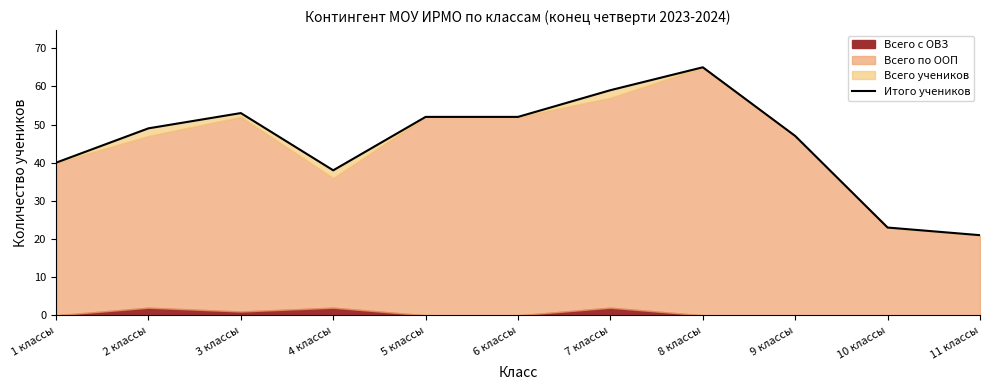

Between 5 классы and 4 классы, which is larger?

5 классы